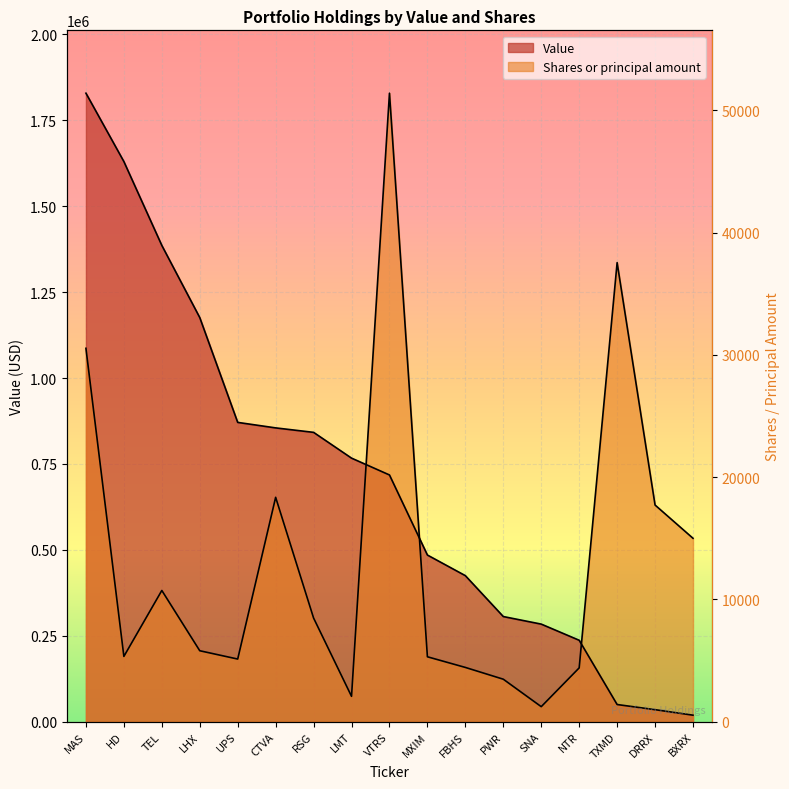

What is the sum of all Value values?

11915000.0